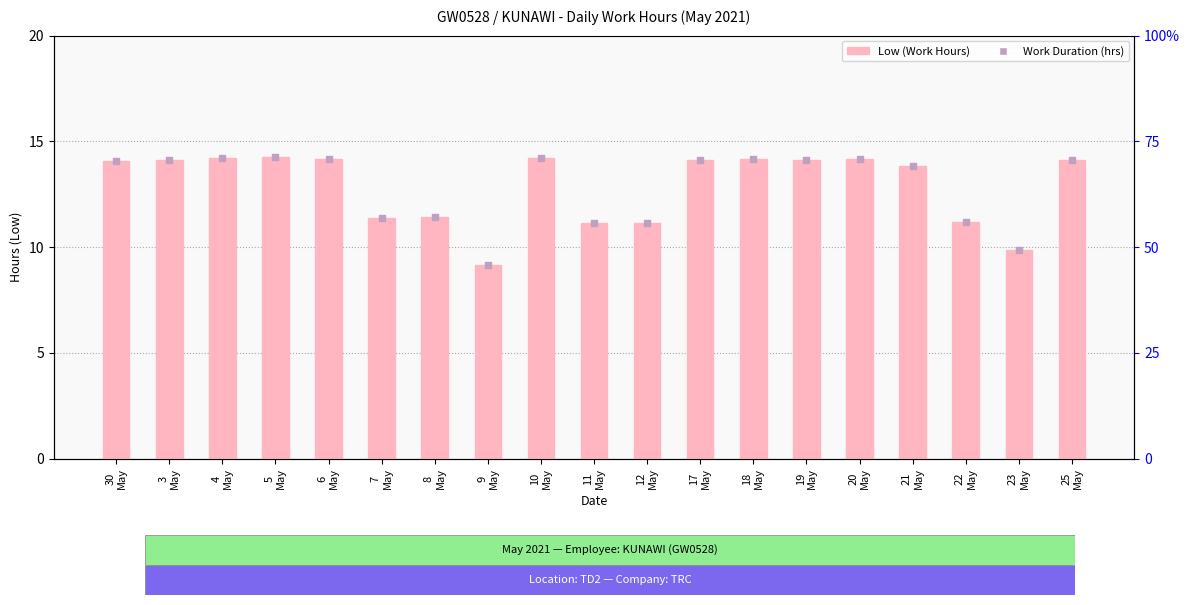

Which series has the largest total across all categories?

Low (Hours)